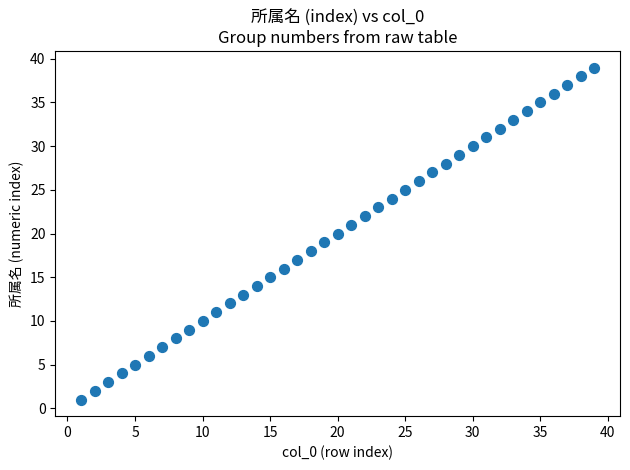

What is the range of Y values (max minus min)?

38